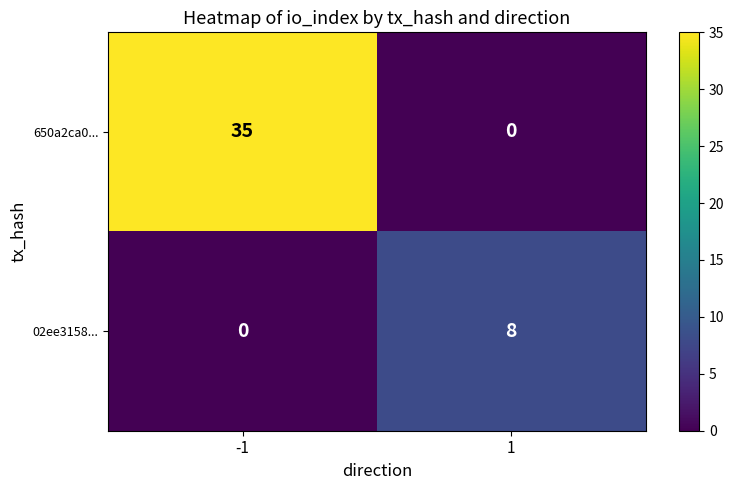

At which category does the chart reach its peak across all series?

-1